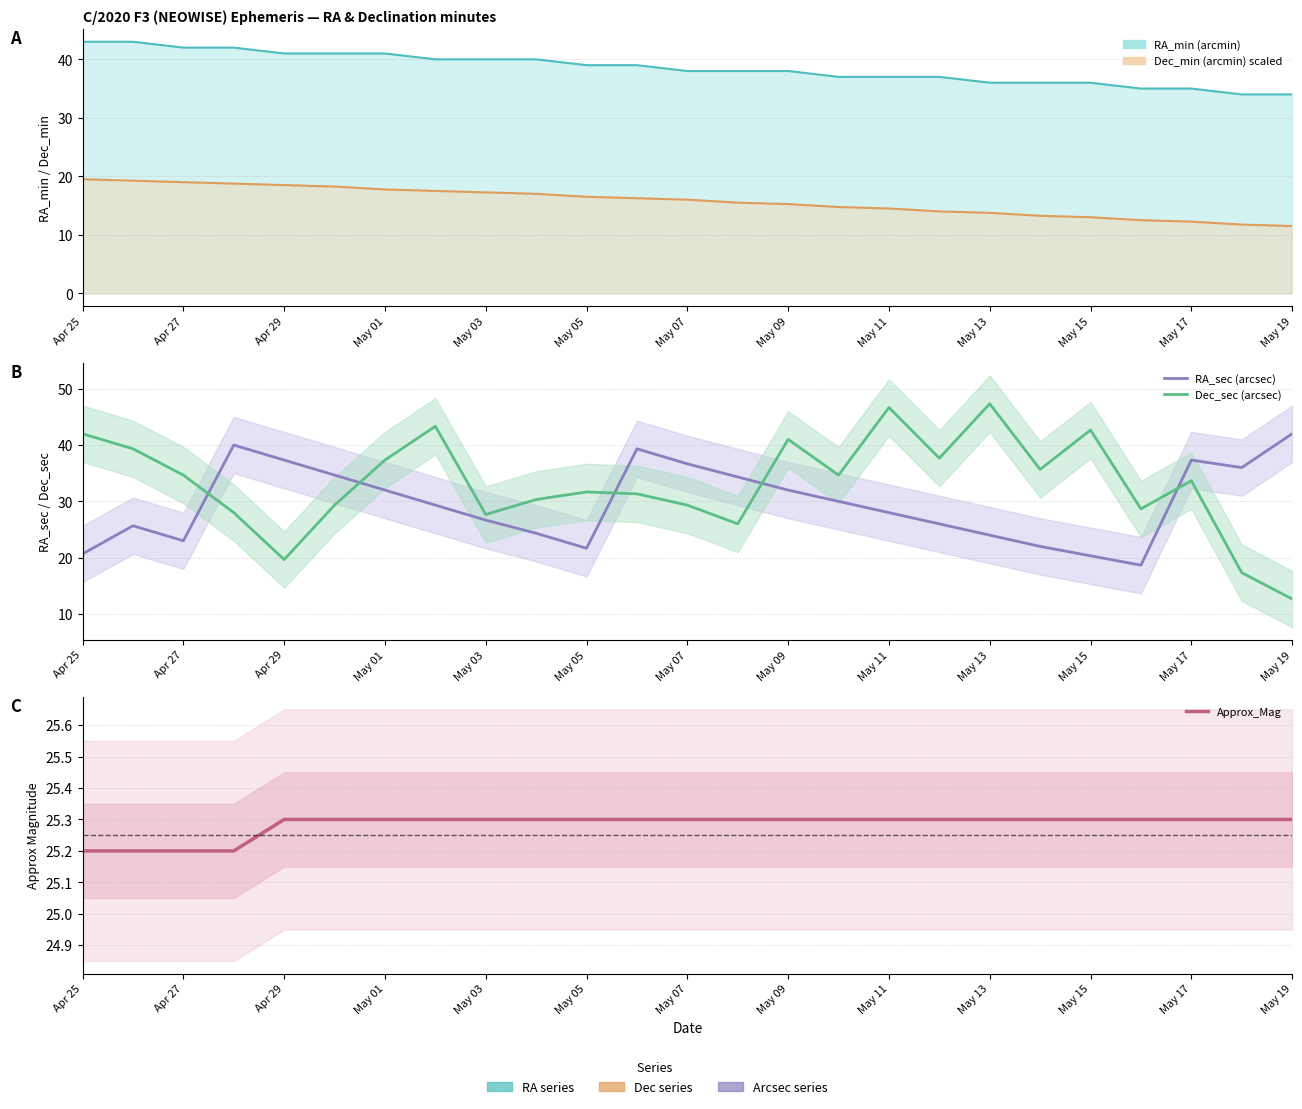

The RA_sec (arcsec) series shows 4.2 at Apr 25. True or false?

False